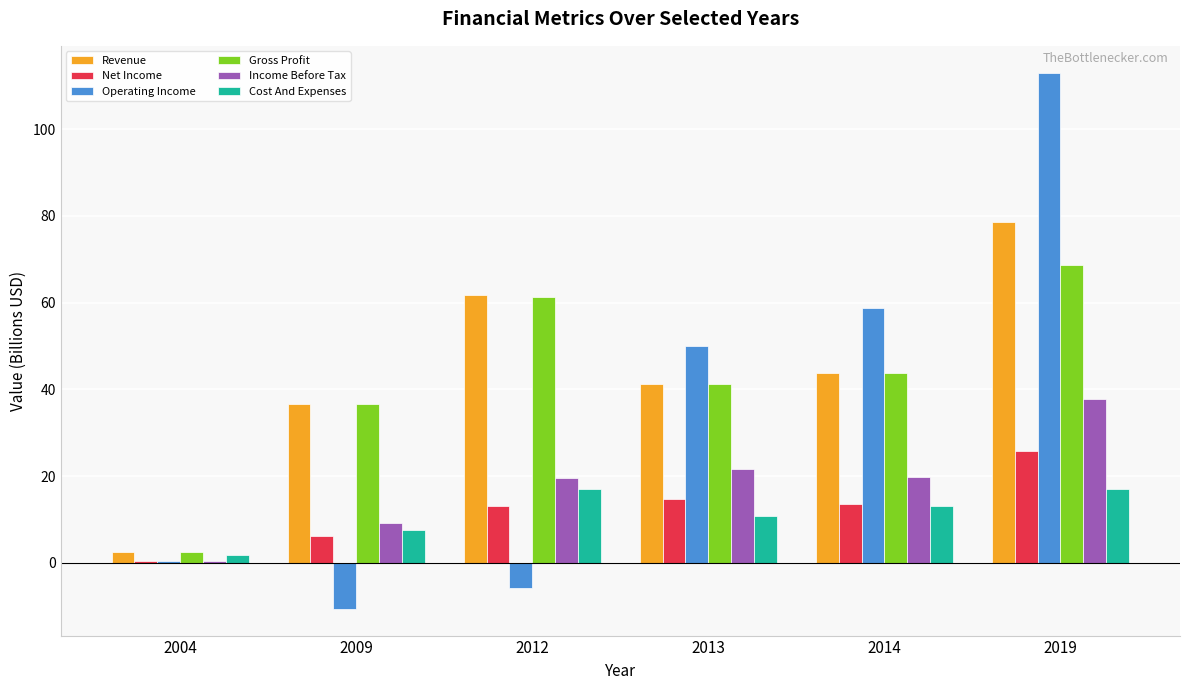

True or false: Revenue has a value of 61.9 at 2012.

True